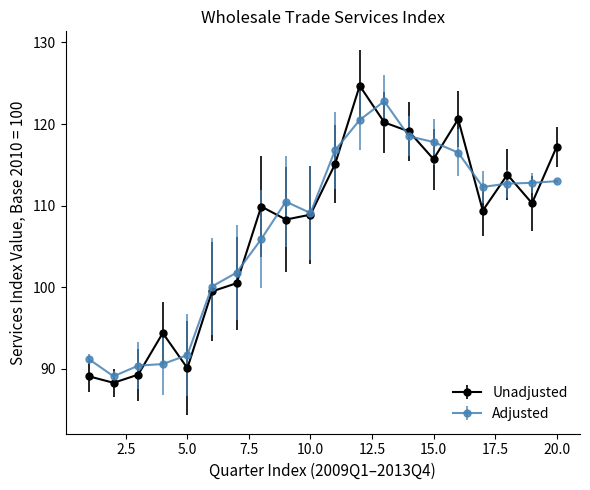

What are all the series names shown in the legend?

Unadjusted, Adjusted